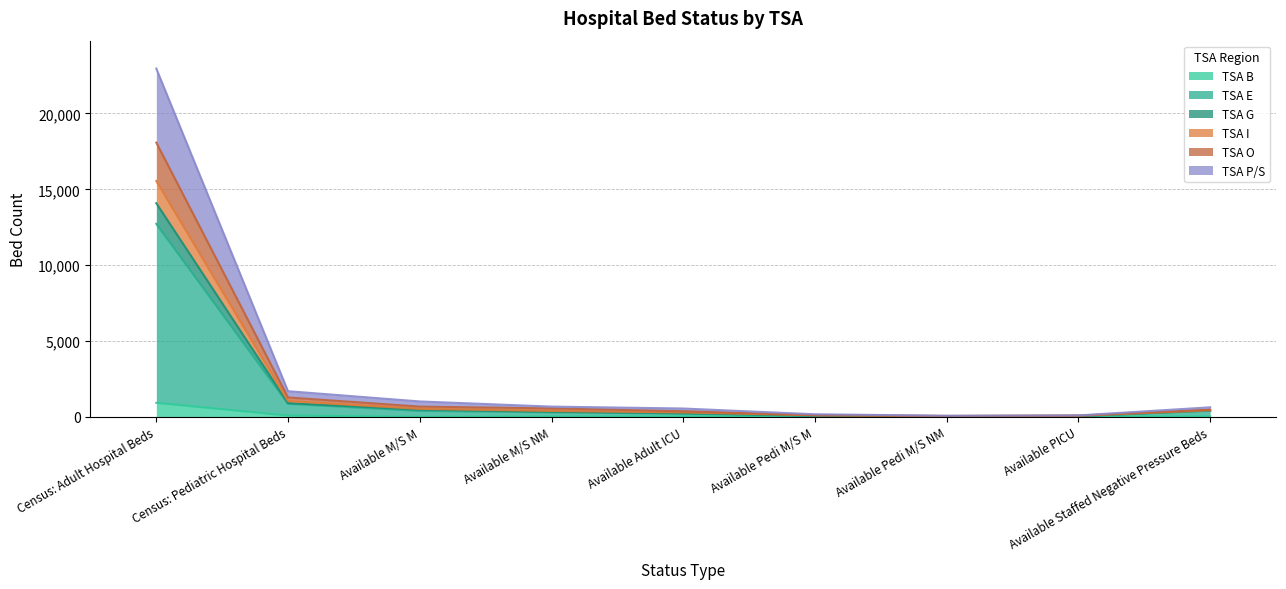

At which category is the sum across all series the highest?

Census: Adult Hospital Beds